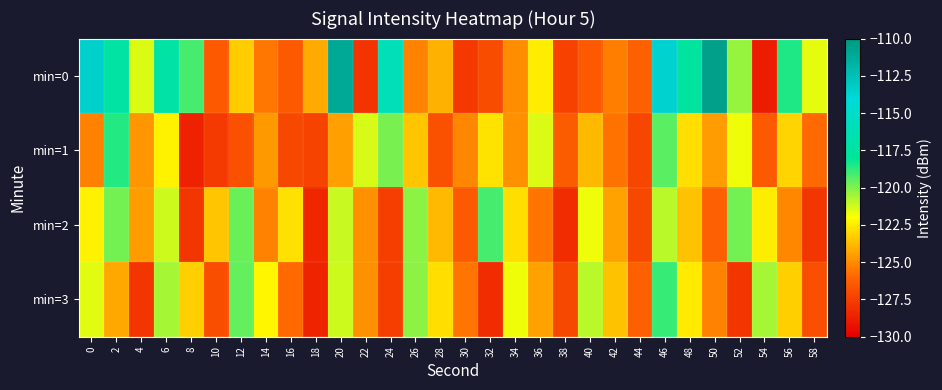

Between 56 and 36, which is larger?

56